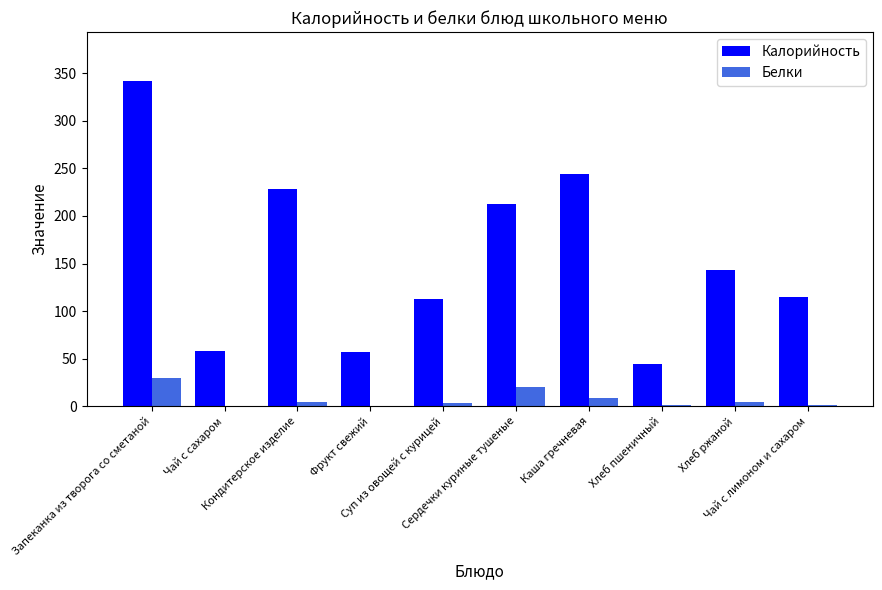

At which category is the sum across all series the highest?

Запеканка из творога со сметаной